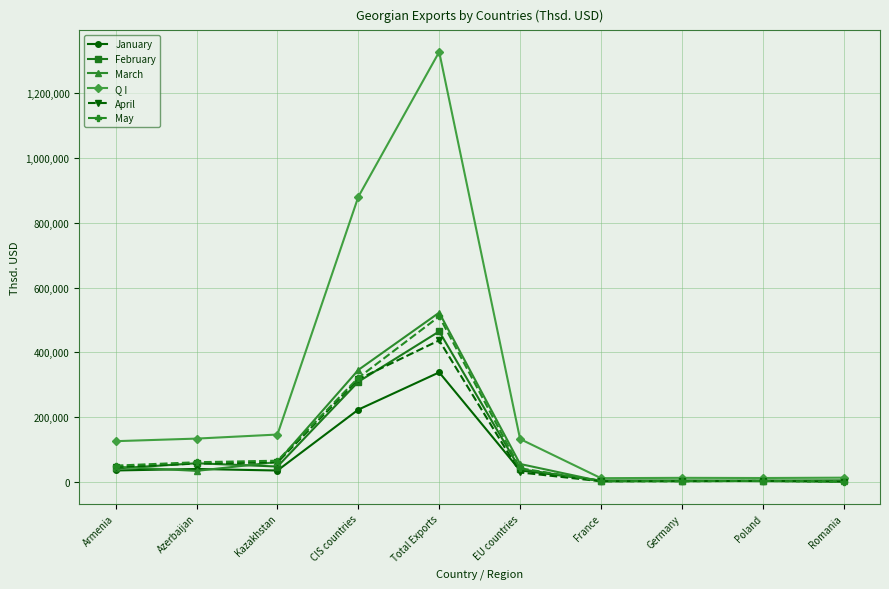

Which series changed the most between Kazakhstan and Total Exports?

Q I